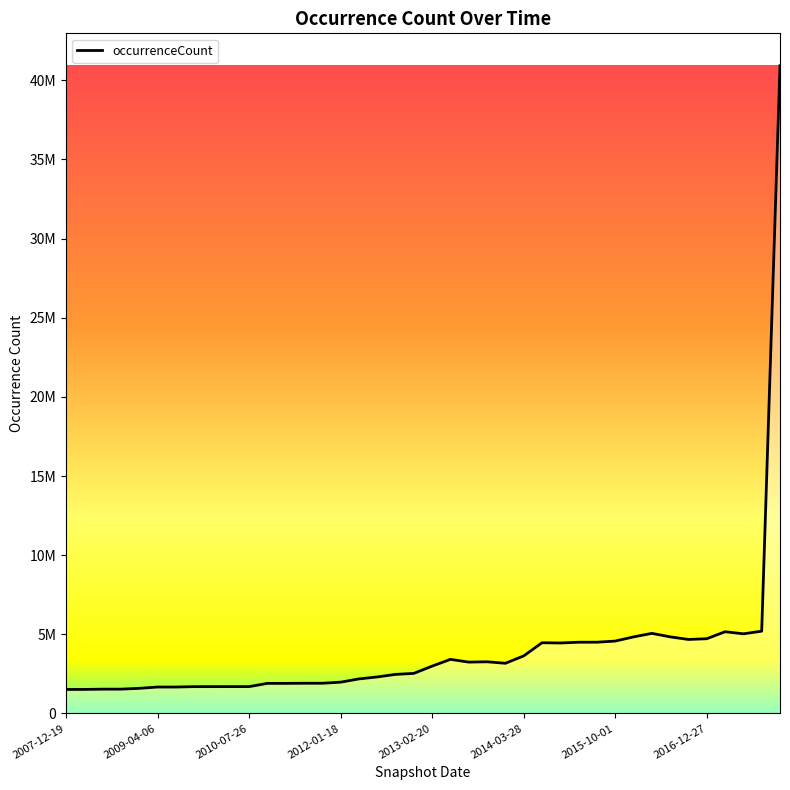

Where is the first local maximum?

21